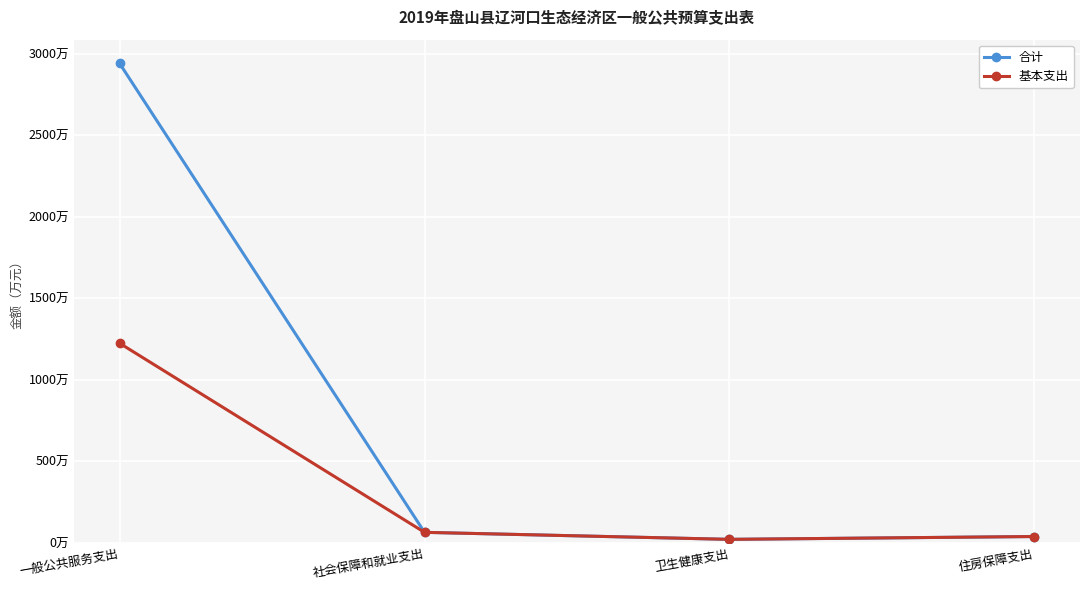

List the series in order of their overall mean, lowest first.

基本支出, 合计